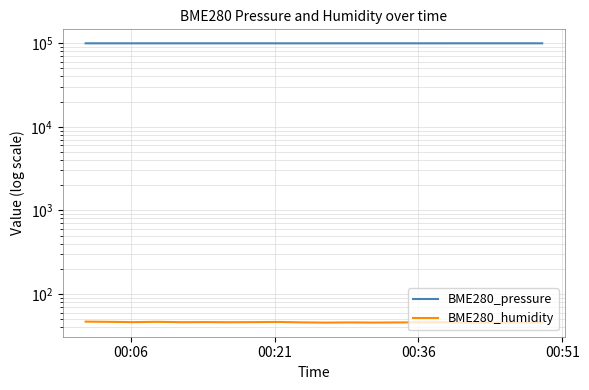

What is the average value of the BME280_humidity series?

45.9